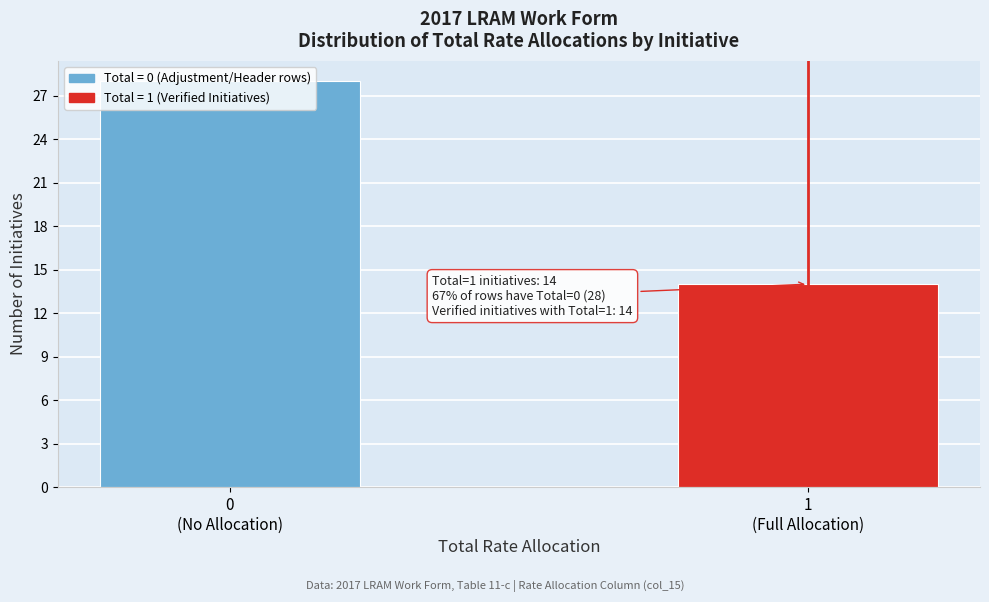

What is the greatest value displayed?

28